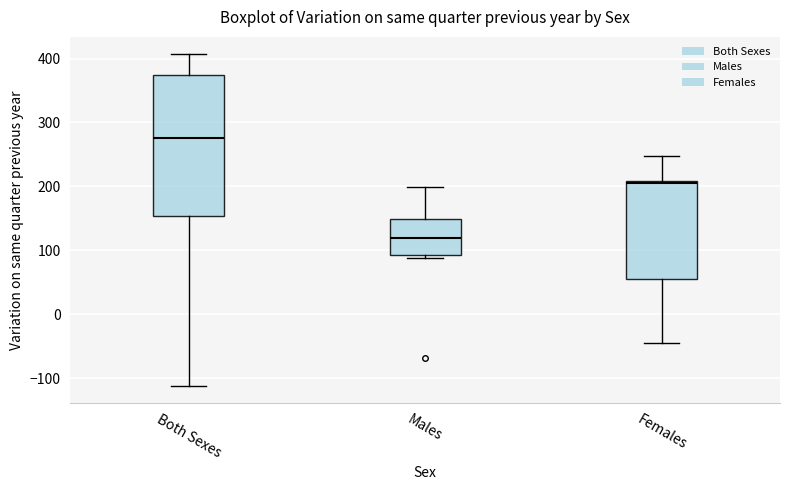

Reading left to right, read every box against the y-axis: the position of its median line, the range the box covers, and the ends of its whiskers. The values are not printed on the chart, so give them approximately, as read against the axis.

Both Sexes: median 280, box 150 to 370, whiskers -110 to 410
Males: median 120, box 90 to 150, whiskers 90 (just below the box's lower edge) to 200
Females: median 210 (just below the box's upper edge), box 60 to 210, whiskers -40 to 250